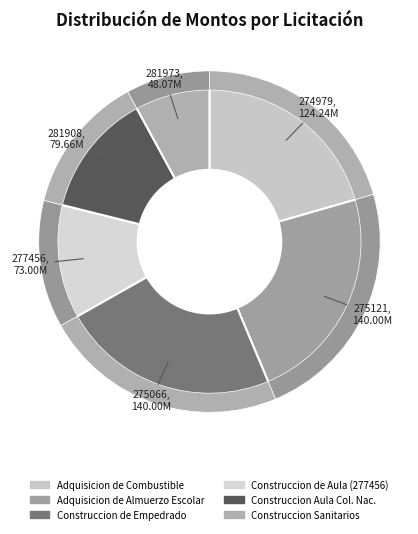

Count the number of slices in the pie.

6